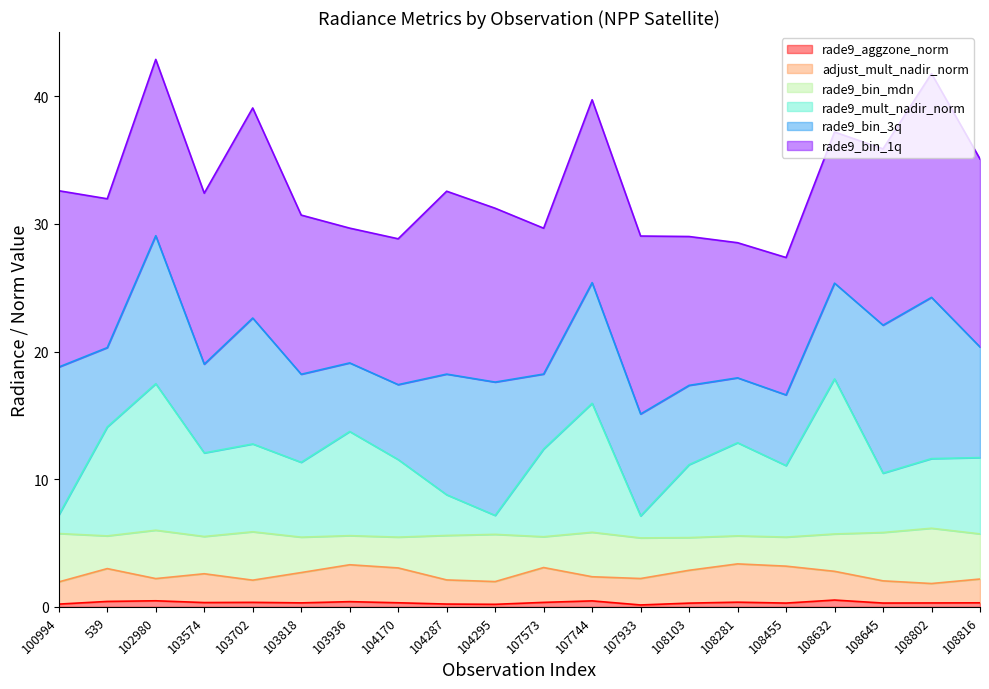

Count the number of categories in the chart.

20